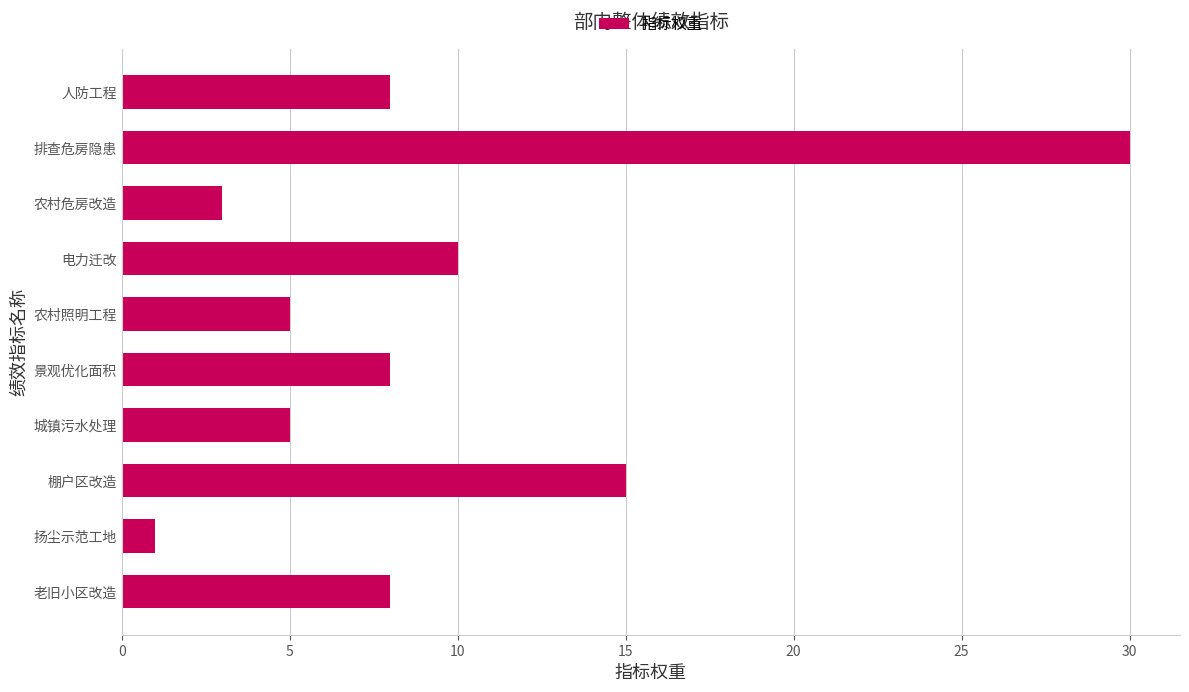

What is the sum of all values?

93